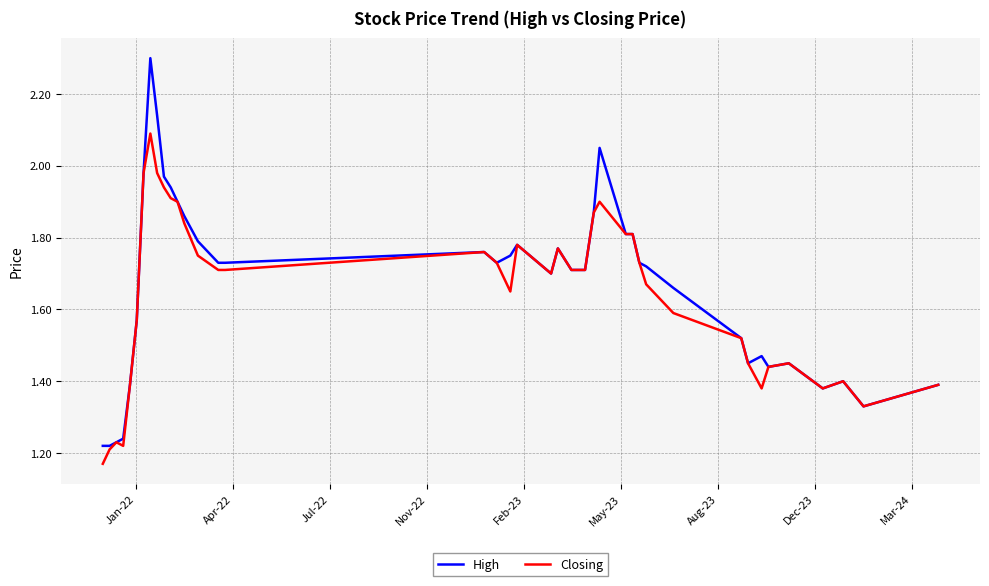

List the series in order of their peak value, lowest first.

Closing, High